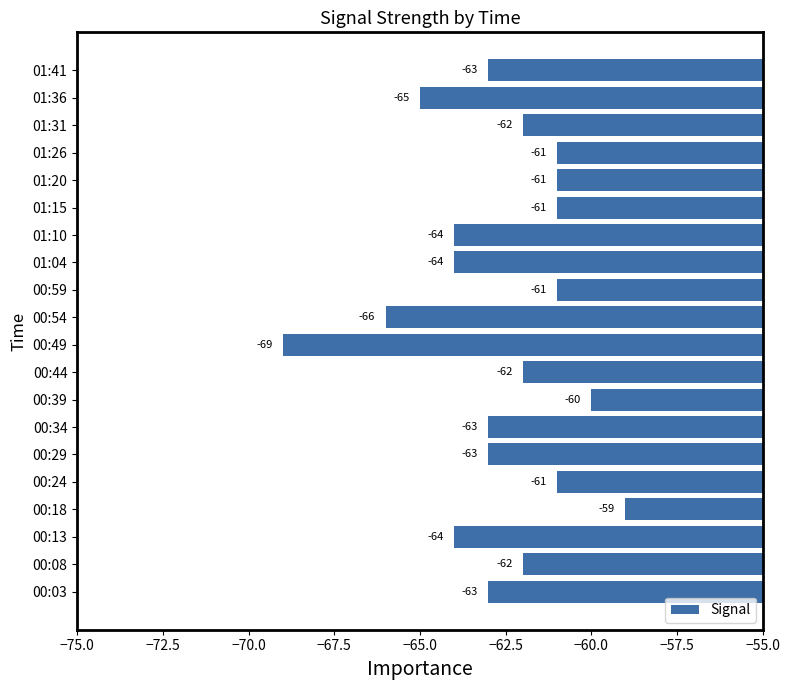

Reading bottom to top, what are all the values shown in this chart?

00:03=-63	00:08=-62	00:13=-64	00:18=-59	00:24=-61	00:29=-63	00:34=-63	00:39=-60	00:44=-62	00:49=-69	00:54=-66	00:59=-61	01:04=-64	01:10=-64	01:15=-61	01:20=-61	01:26=-61	01:31=-62	01:36=-65	01:41=-63